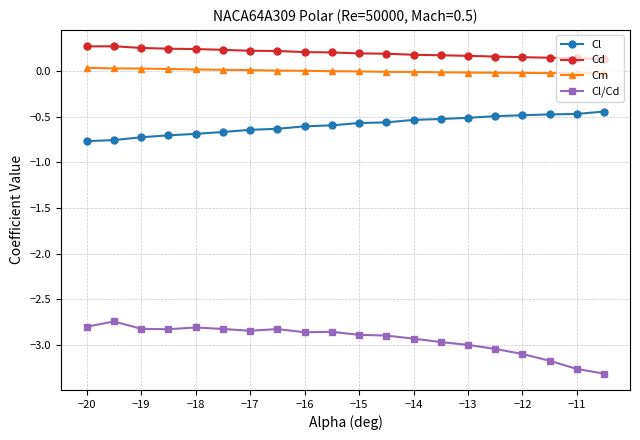

Rank the series by their maximum value, from highest to lowest.

Cd, Cm, Cl, Cl/Cd